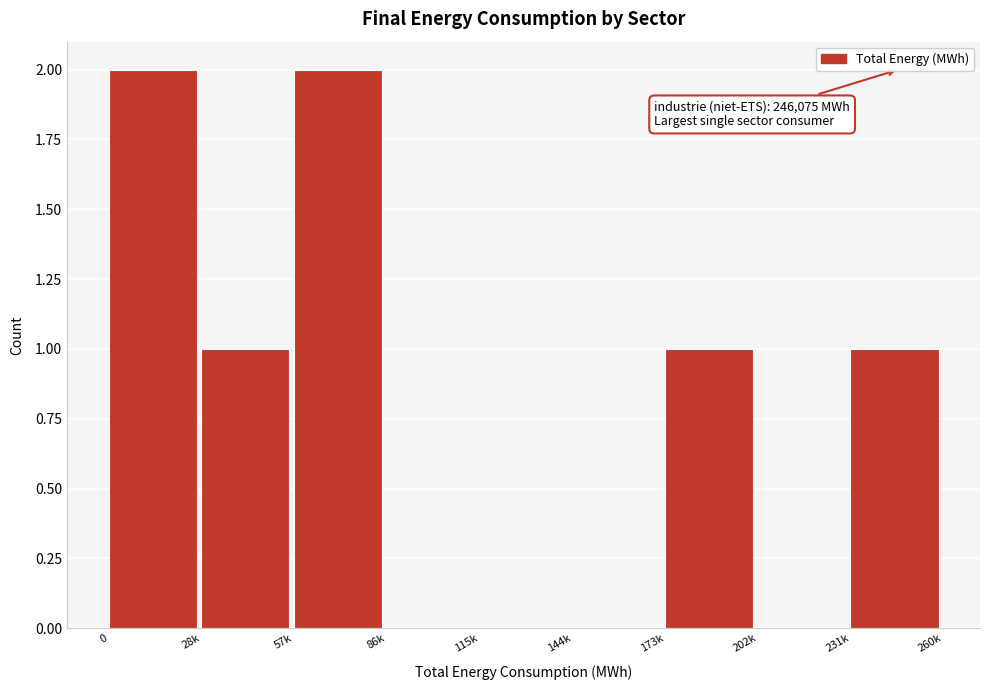

Reading left to right, what are all the values shown in this chart?

0=2	28k=1	57k=2	86k=0	115k=0	144k=0	173k=1	202k=0	231k=1